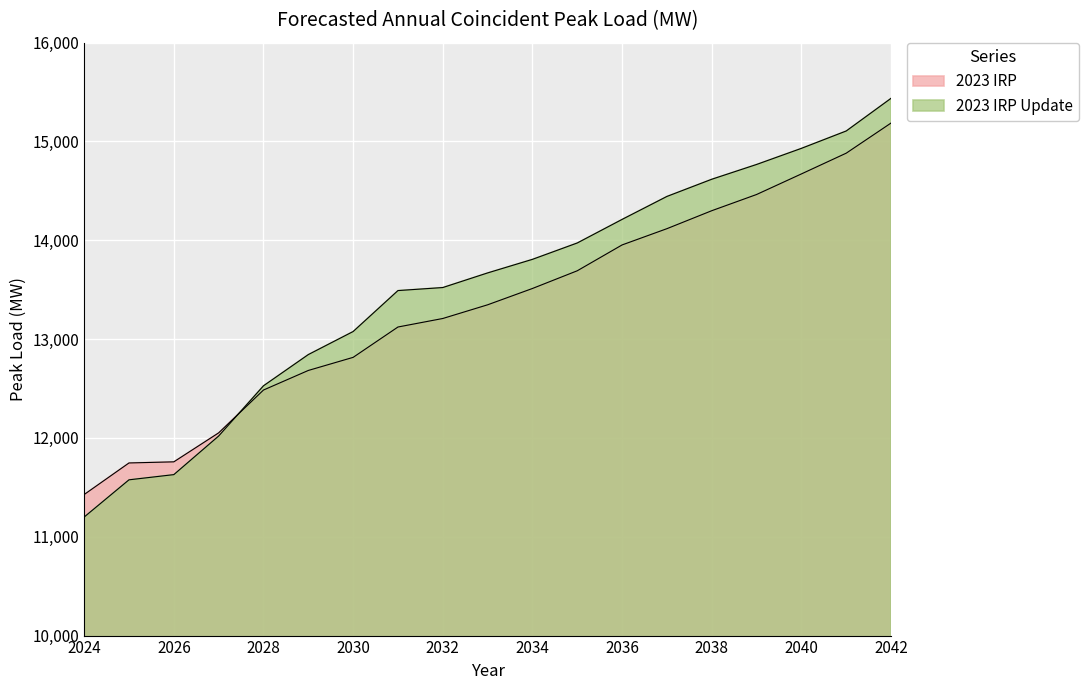

What is the difference between the second highest and minimum values in the 2023 IRP series?

3454.5